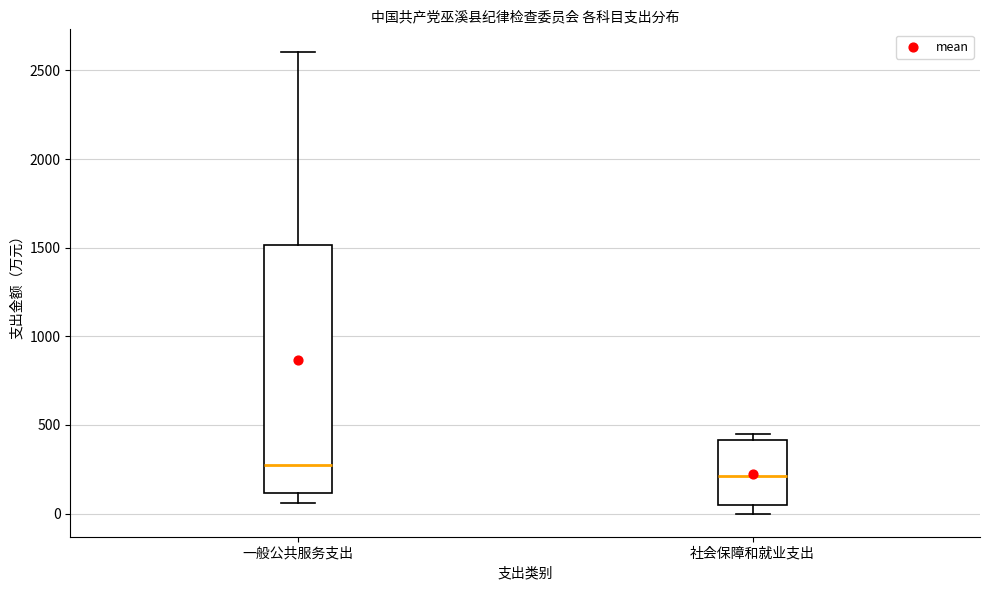

Reading left to right, read every box against the y-axis: the position of its median line, the range the box covers, and the ends of its whiskers. The values are not printed on the chart, so give them approximately, as read against the axis.

一般公共服务支出: median 300, box 100 to 1500, whiskers 50 to 2600
社会保障和就业支出: median 200, box 50 to 400, whiskers 0 to 450